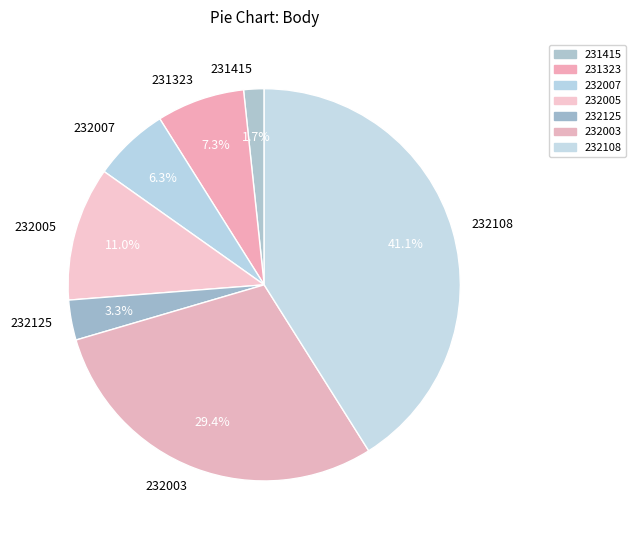

Is it true that 232108 is 32% of the pie?

False